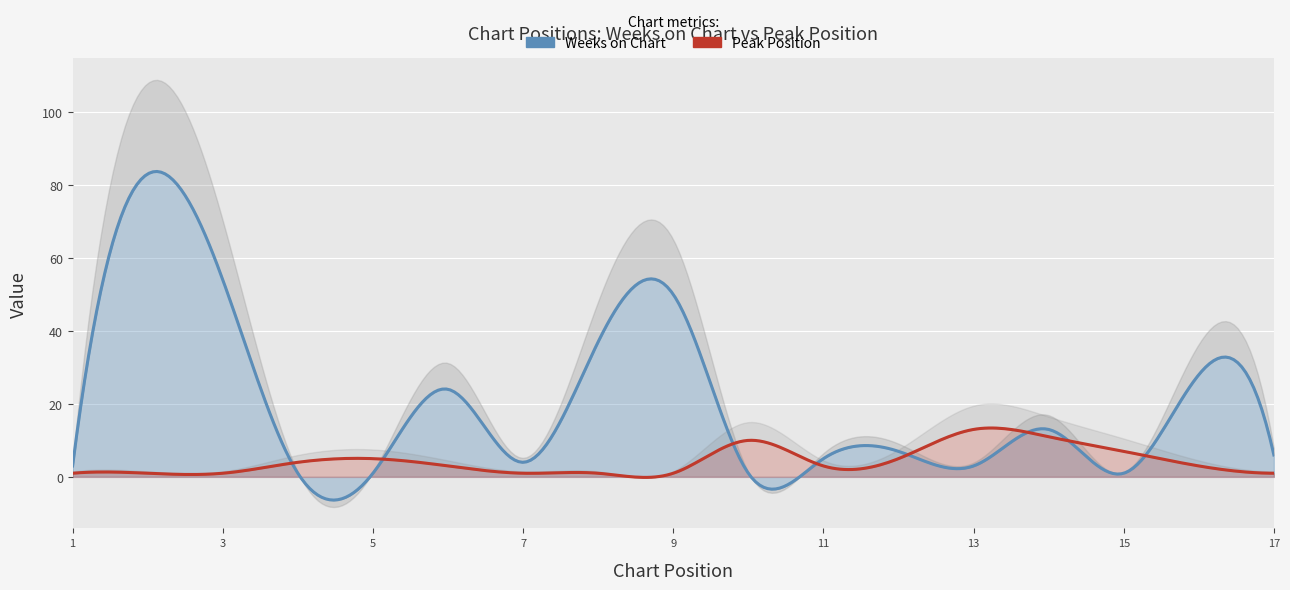

Does the chart display data point markers on the line(s)?

No